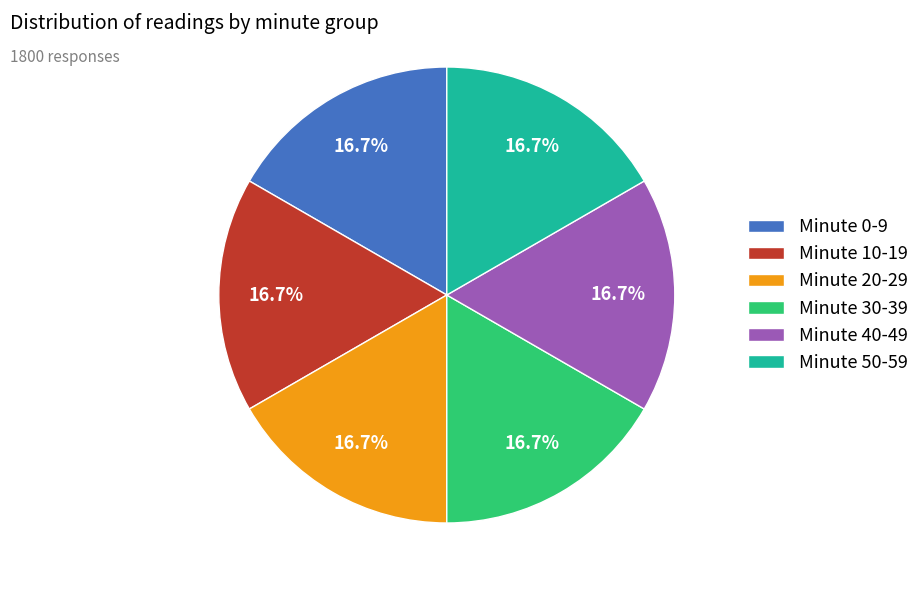

What is the ratio of the value at Minute 30-39 to the value at Minute 40-49?

1.0